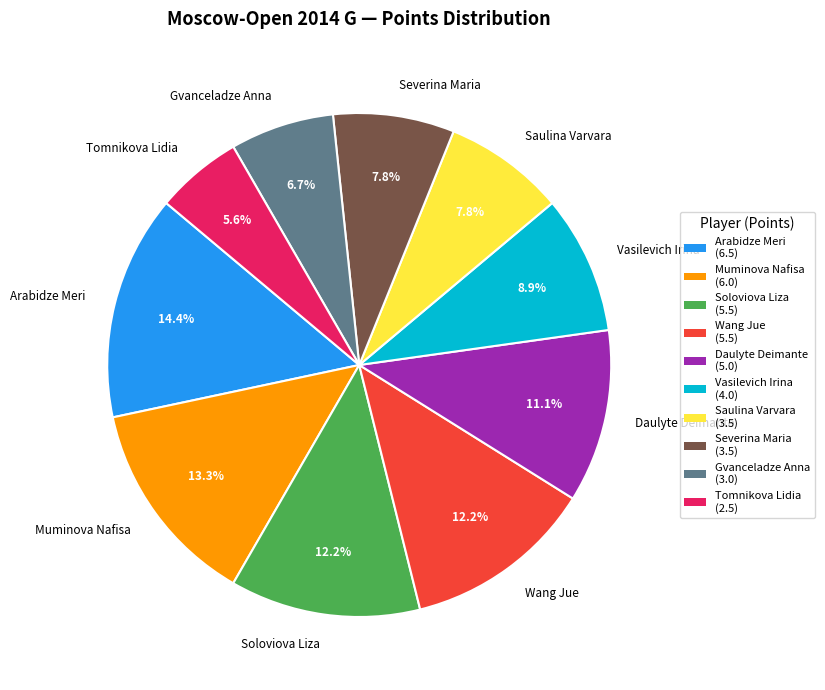

Which category has the smallest portion of the pie?

Tomnikova Lidia